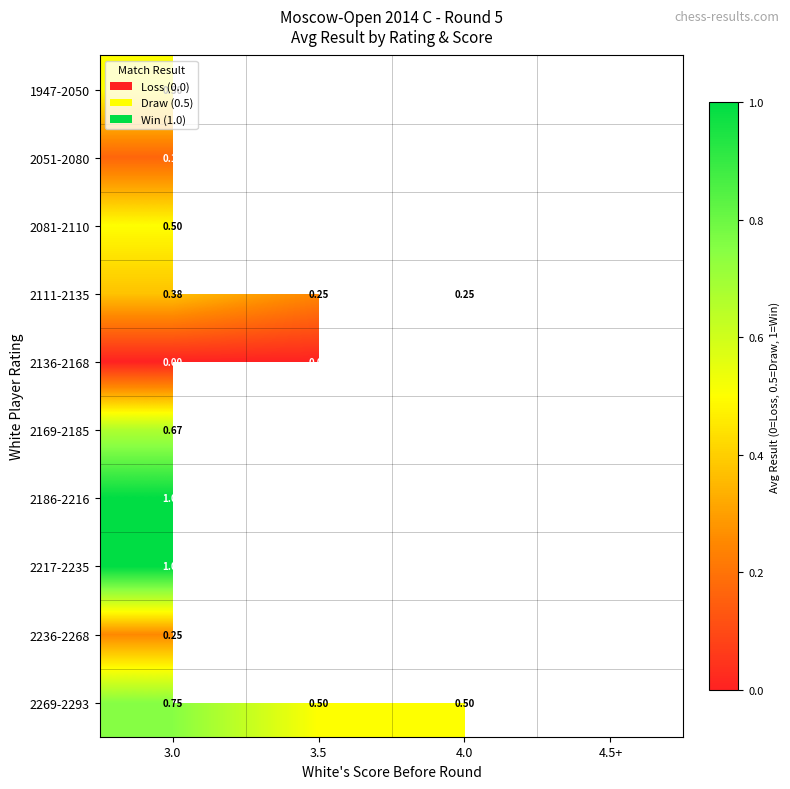

What value does the 2217-2235 series have at 3.0?

1.0